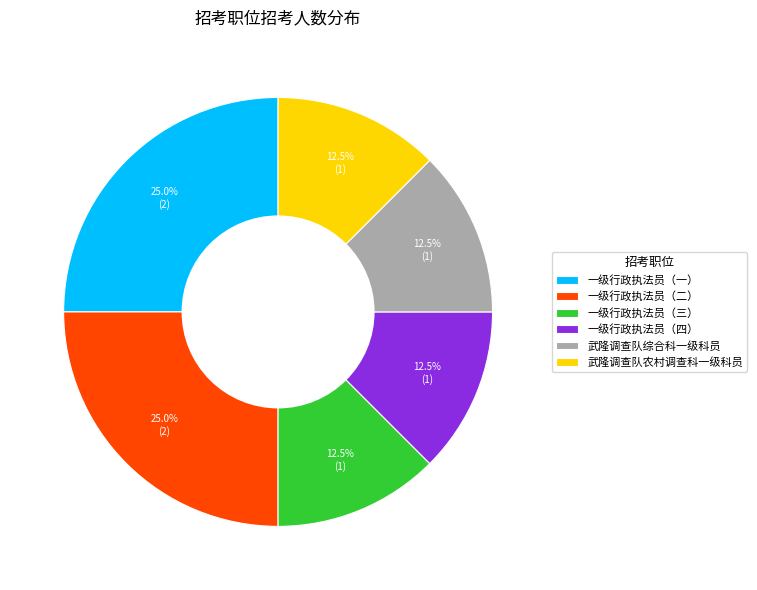

What is the ratio of the value at 一级行政执法员（二） to the value at 一级行政执法员（三）?

2.0